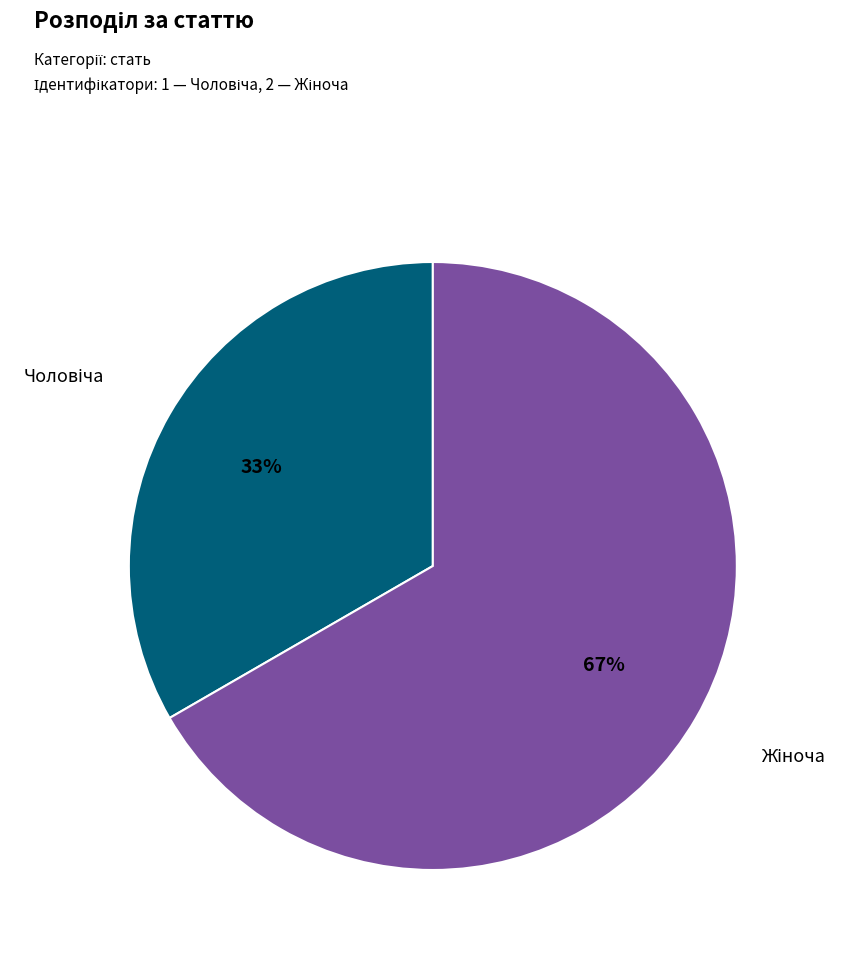

Is there any slice that represents more than half of the pie?

Yes